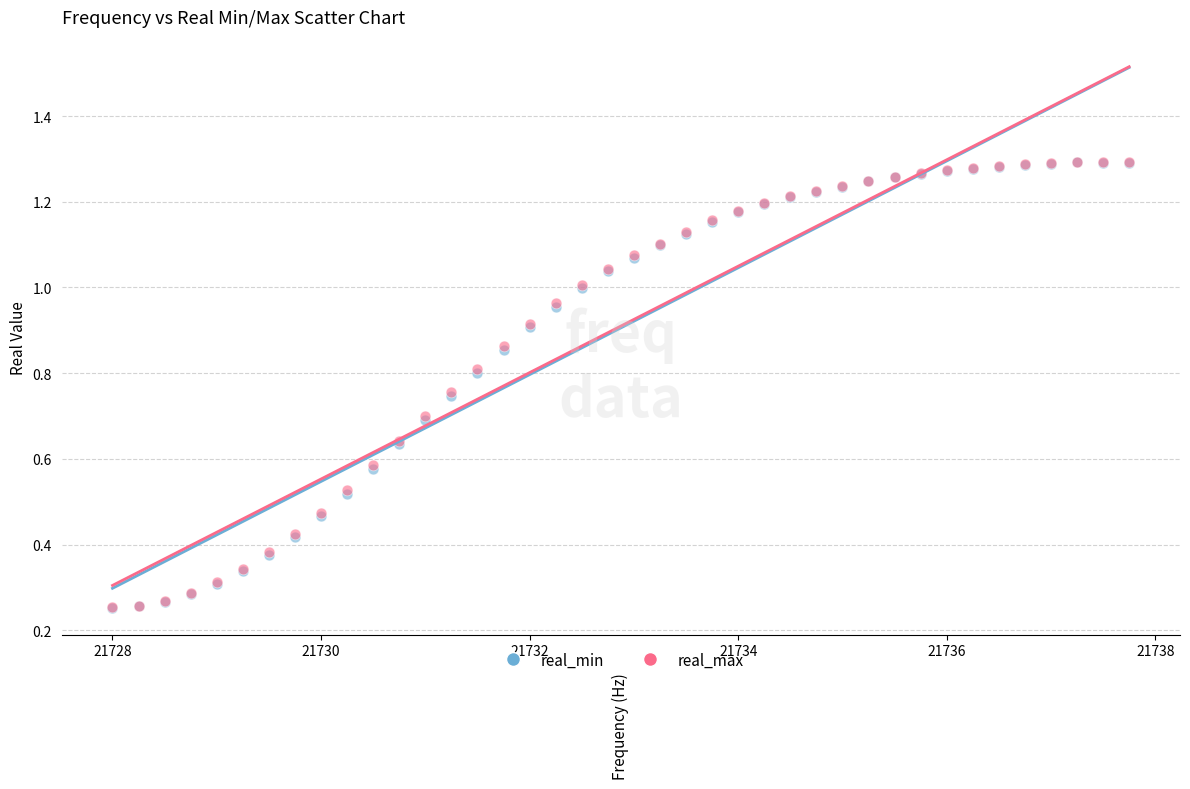

What are all the series names shown in the legend?

real_min, real_max